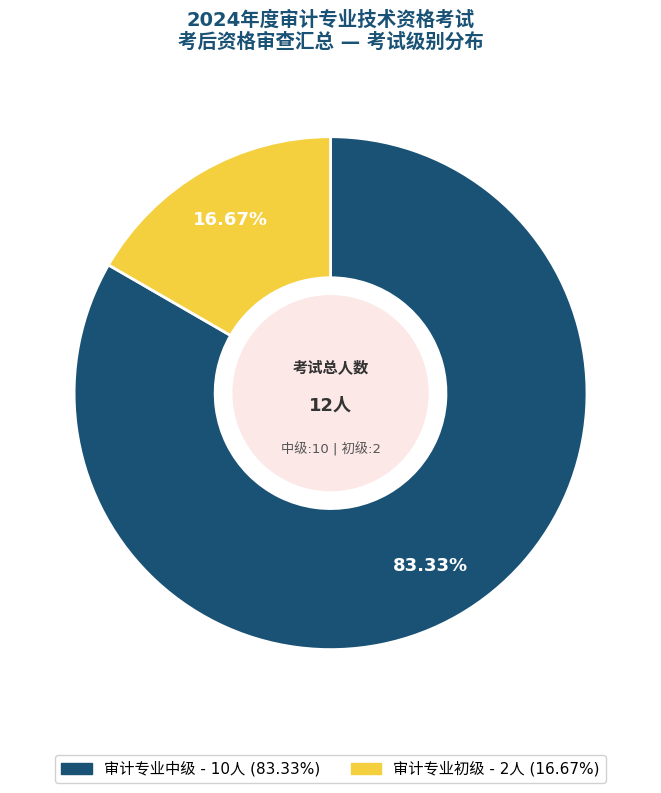

To the nearest percent, what is the average slice percentage?

50%